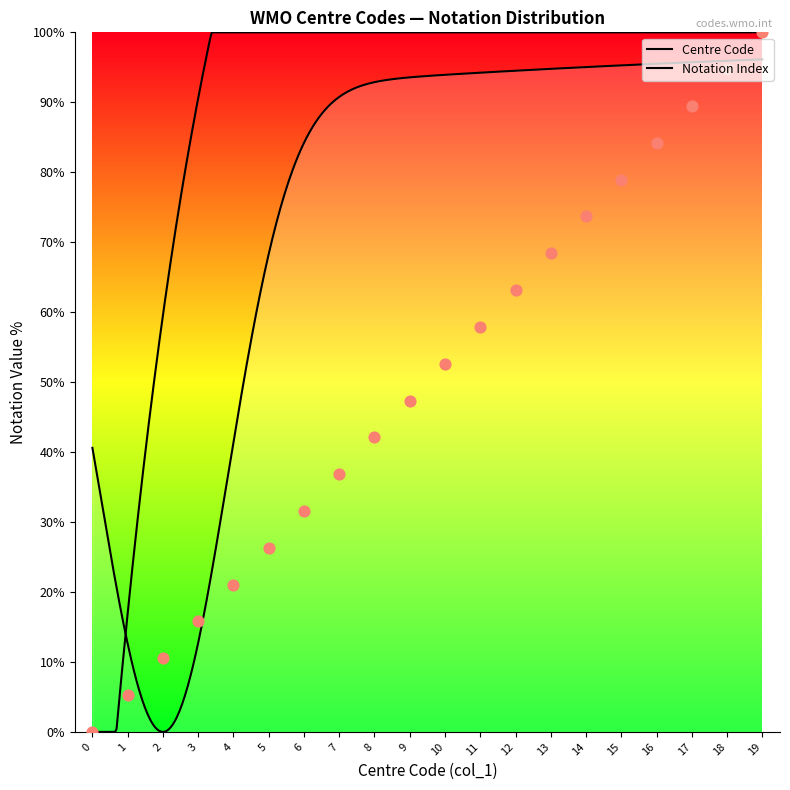

What is the change in value from 2 to 6?

+21.1